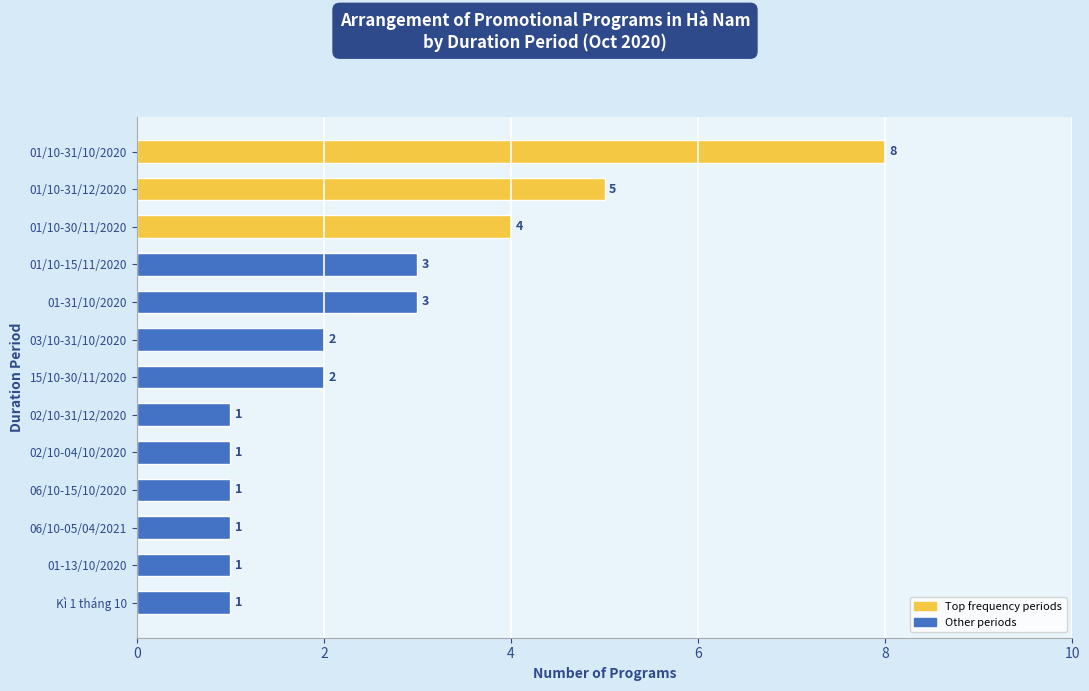

Between 01/10-15/11/2020 and 02/10-31/12/2020, which is larger?

01/10-15/11/2020